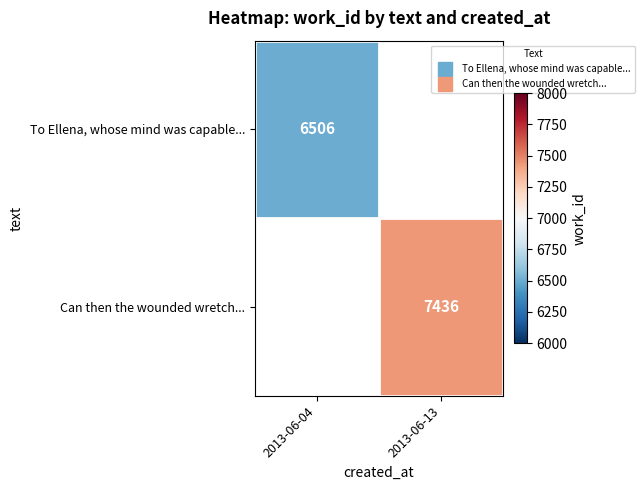

Which category has the lowest value in the To Ellena, whose mind was capable... series?

2013-06-04